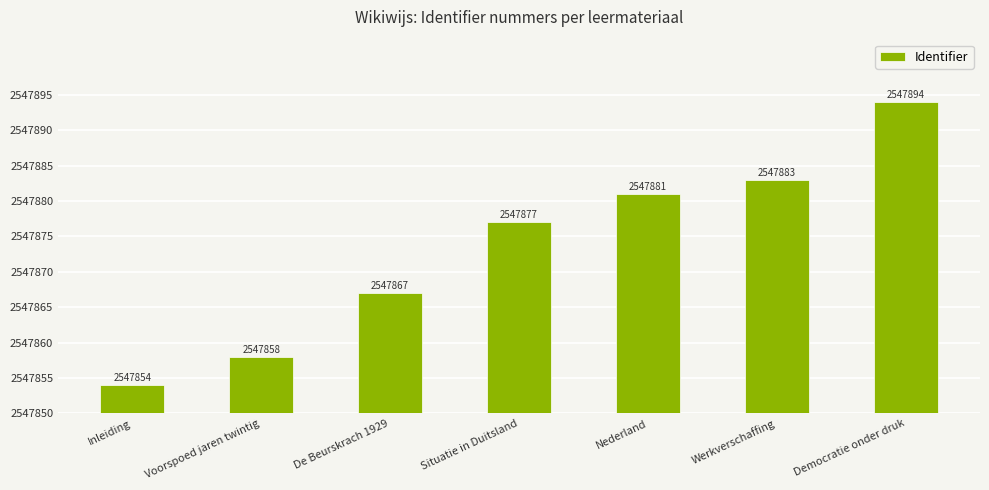

Rank the categories by value from highest to lowest.

Democratie onder druk, Werkverschaffing, Nederland, Situatie in Duitsland, De Beurskrach 1929, Voorspoed jaren twintig, Inleiding